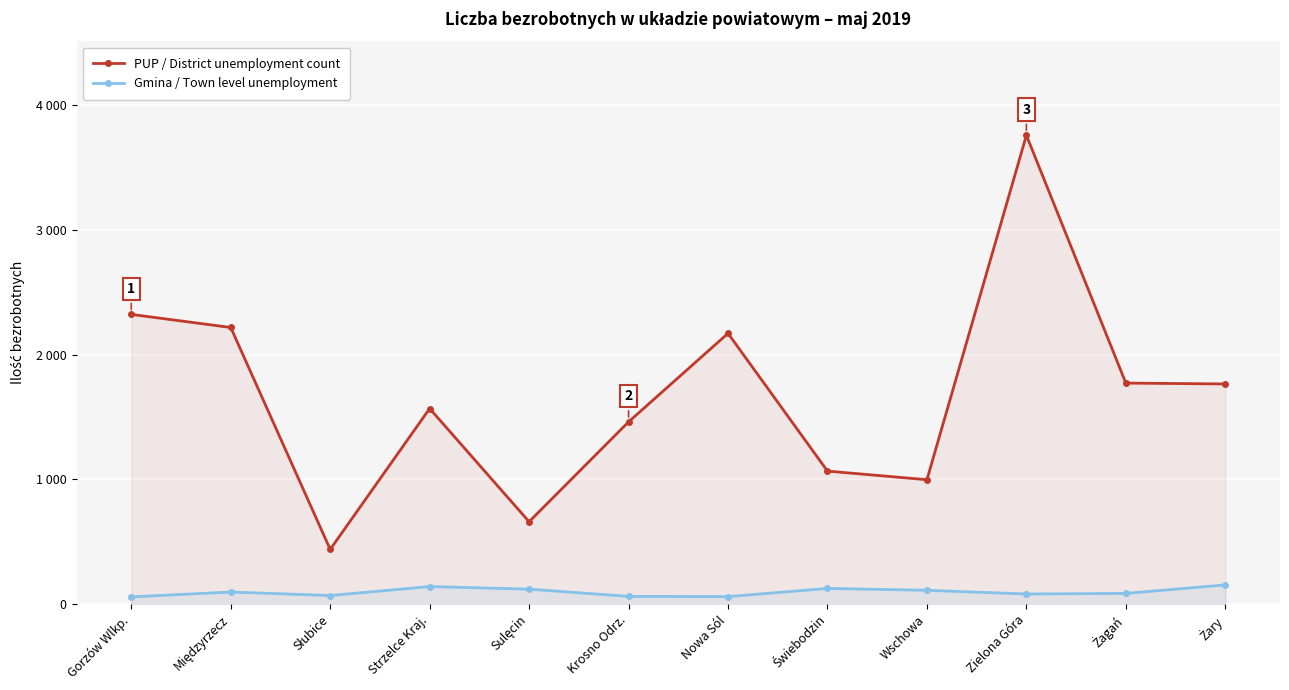

Reading left to right, what are all the values shown in this chart?

PUP / District unemployment count: 2324	2219	439	1569	661	1462	2172	1067	998	3761	1773	1766
Gmina / Town level unemployment: 58	97	69	141	120	62	60	126	111	81	86	154